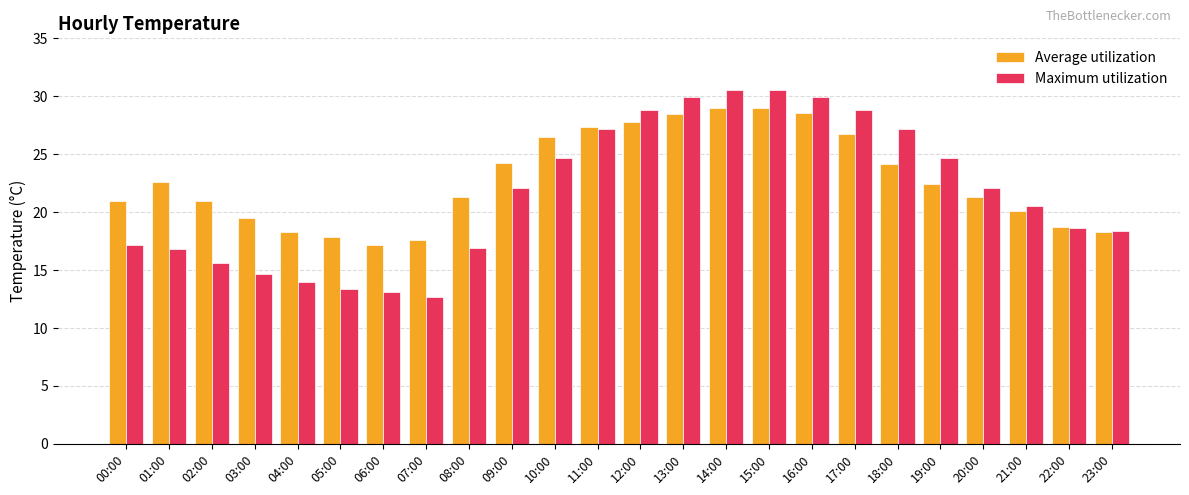

Which series changed the most between 21:00 and 22:00?

Maximum utilization